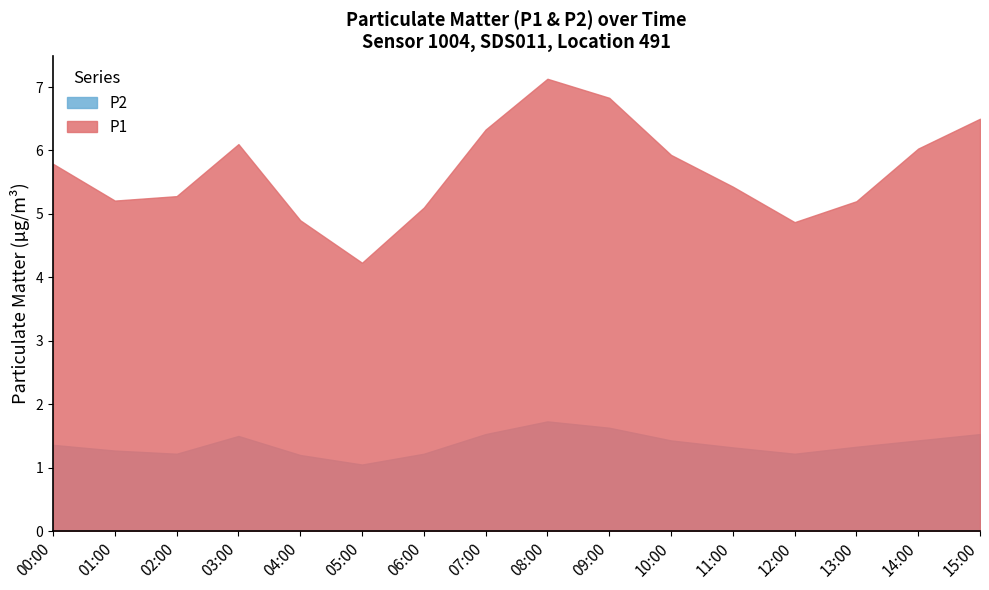

Rank the series by their average value, from highest to lowest.

P1, P2